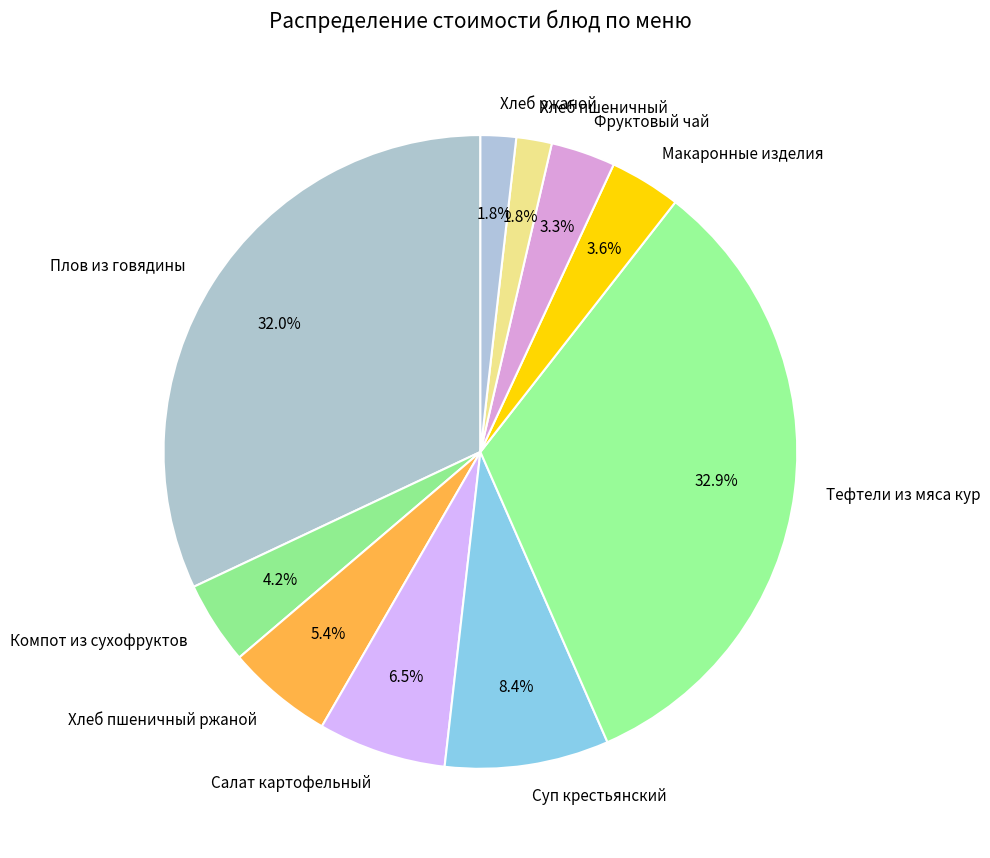

The Хлеб пшеничный ржаной slice represents 1% of the pie. True or false?

False